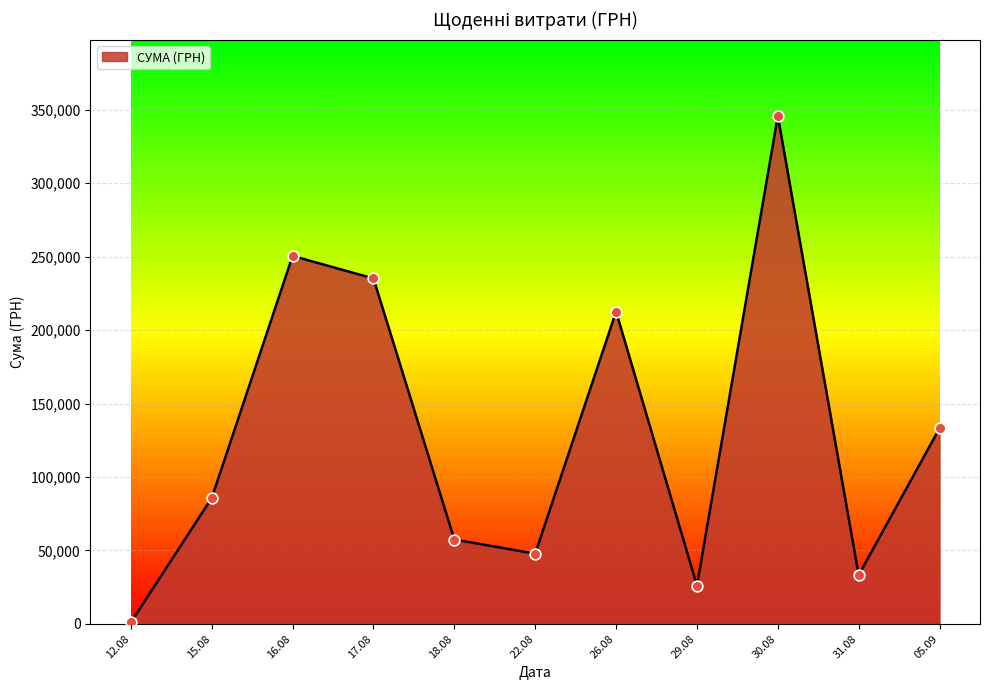

What is the change in value from 15.08 to 05.09?

+47518.7